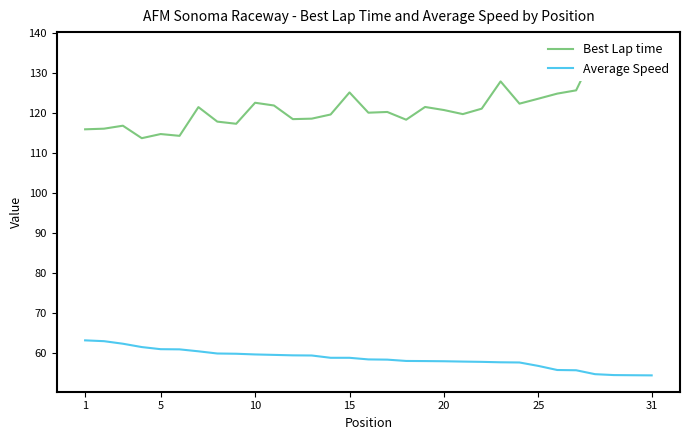

Reading left to right, list all the values displayed in this chart.

Best Lap time: 115.9	116.1	116.8	113.7	114.7	114.3	121.5	117.8	117.3	122.6	121.9	118.5	118.6	119.6	125.1	120.1	120.3	118.3	121.5	120.7	119.7	121.1	127.9	122.3	123.6	124.9	125.7	135.4	129.6	128.6	136.2
Average Speed: 63.1	62.9	62.3	61.4	60.9	60.9	60.4	59.8	59.8	59.6	59.5	59.4	59.3	58.8	58.8	58.4	58.3	58.0	57.9	57.9	57.8	57.7	57.6	57.6	56.7	55.7	55.6	54.7	54.4	54.4	54.4